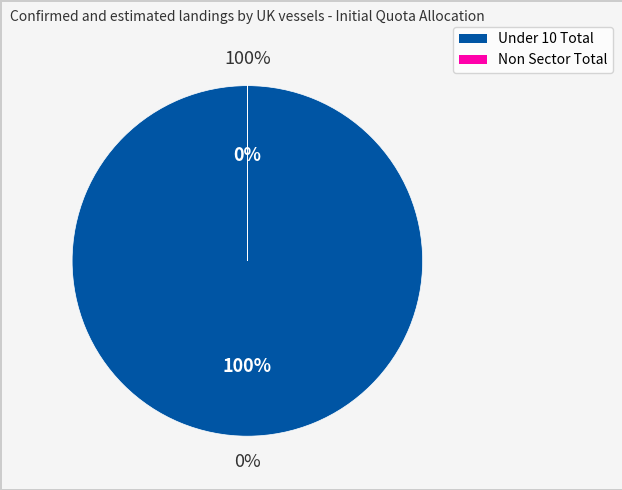

What portion of the pie excludes Non Sector Total?

100.0%